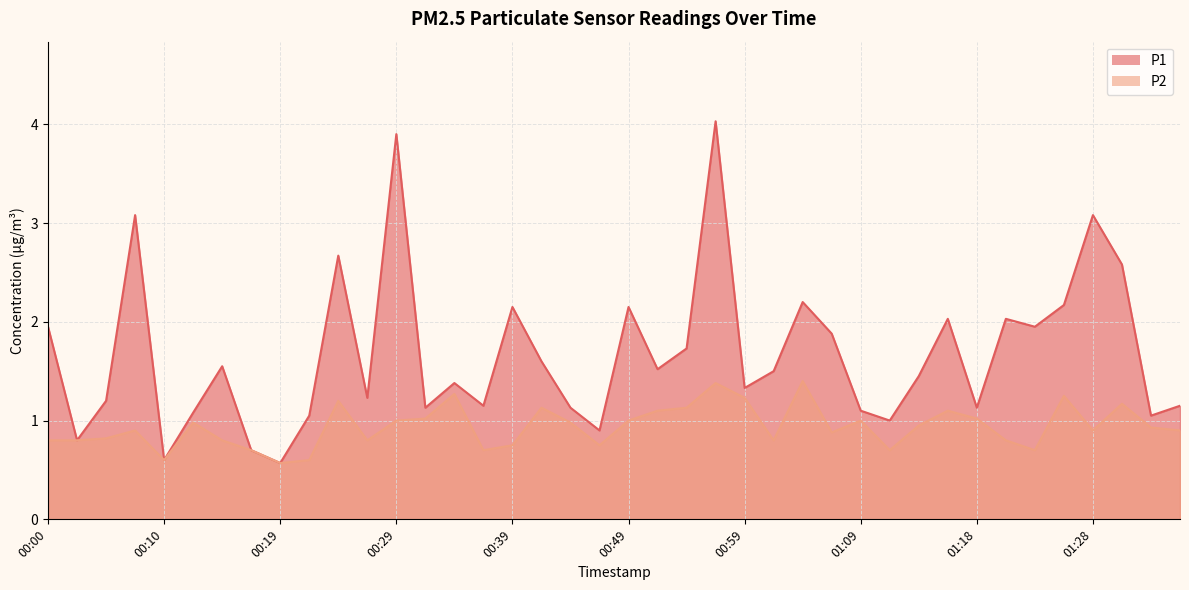

At which category does P2 reach its first local valley?

00:10